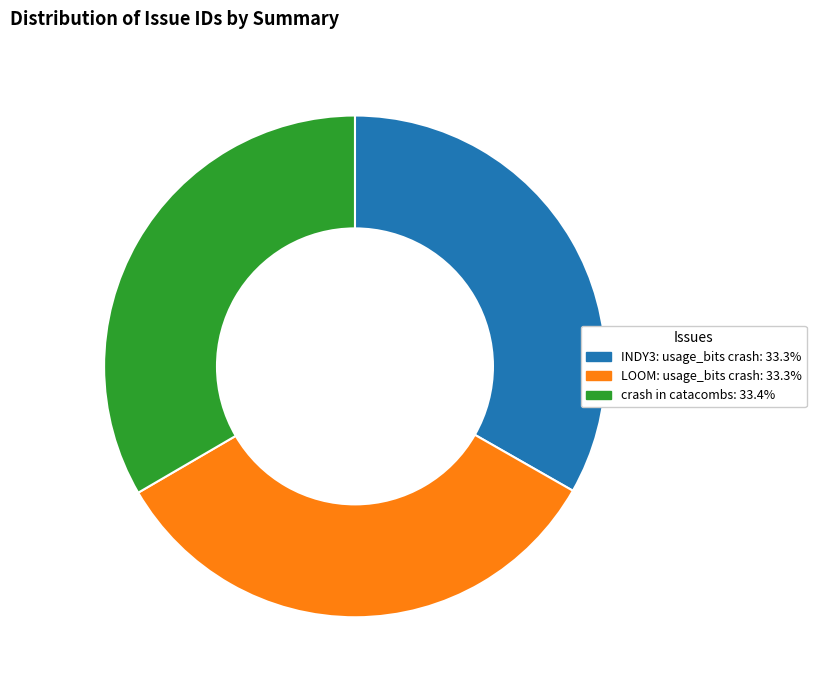

Count the number of slices in the pie.

3